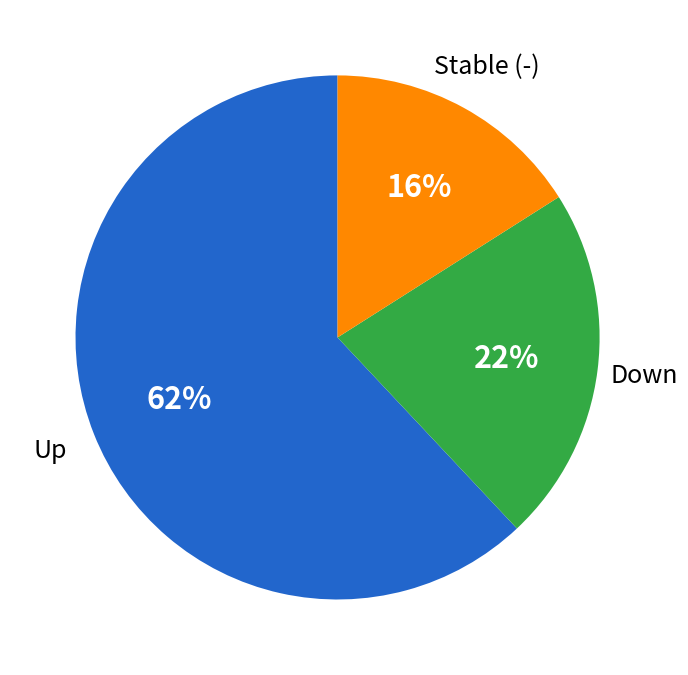

To the nearest percent, what is the difference between the largest and smallest slice percentages?

46%